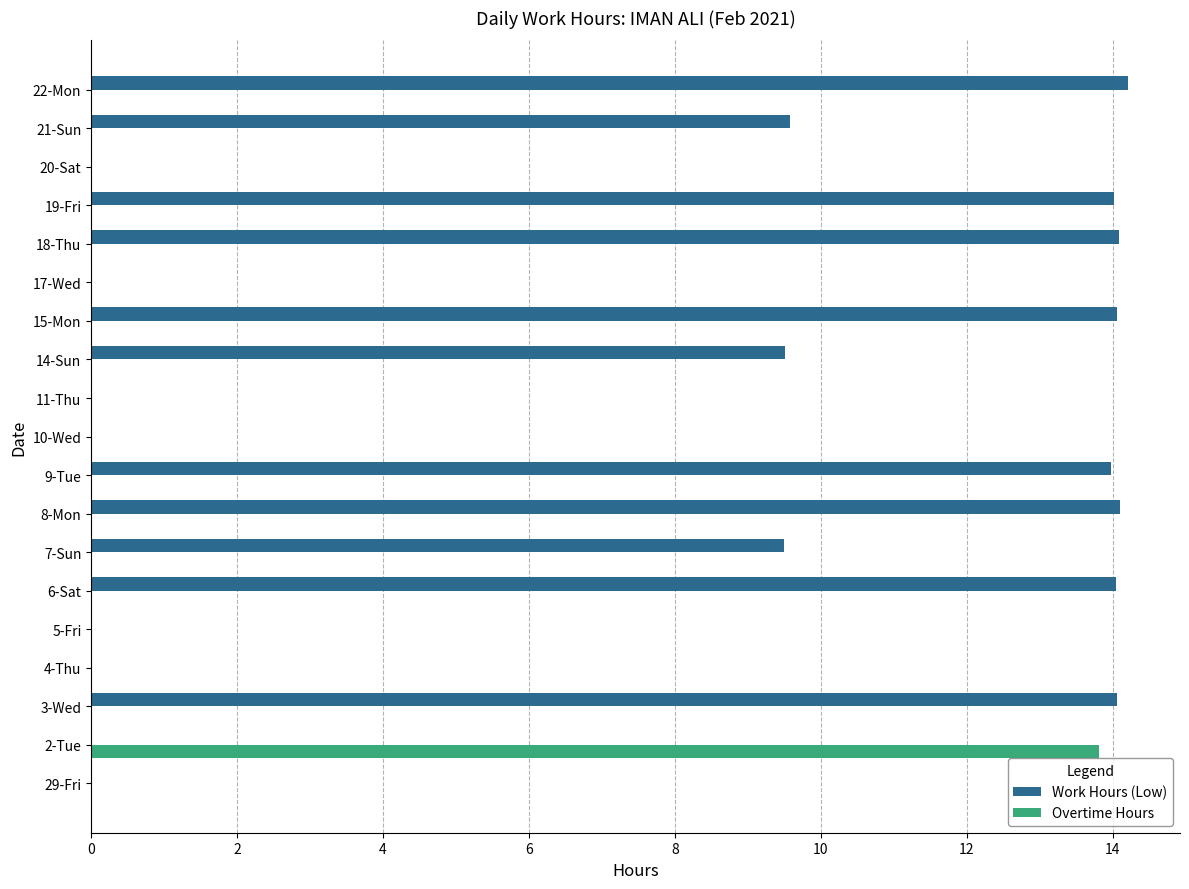

Count the number of data series in this chart.

2